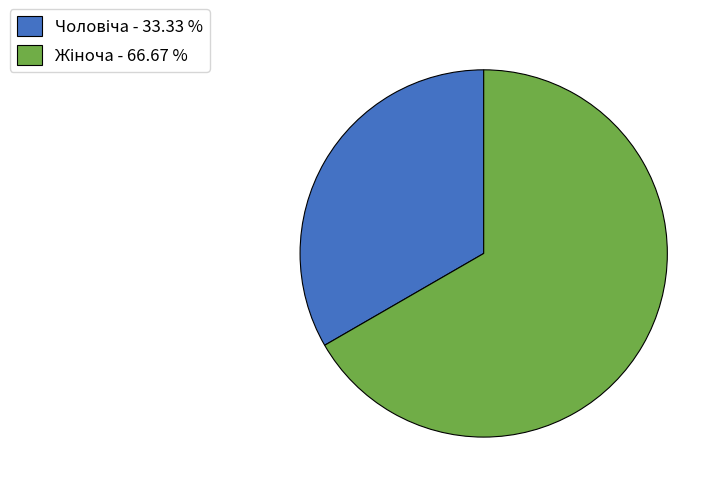

Is there a majority slice in this chart?

Yes